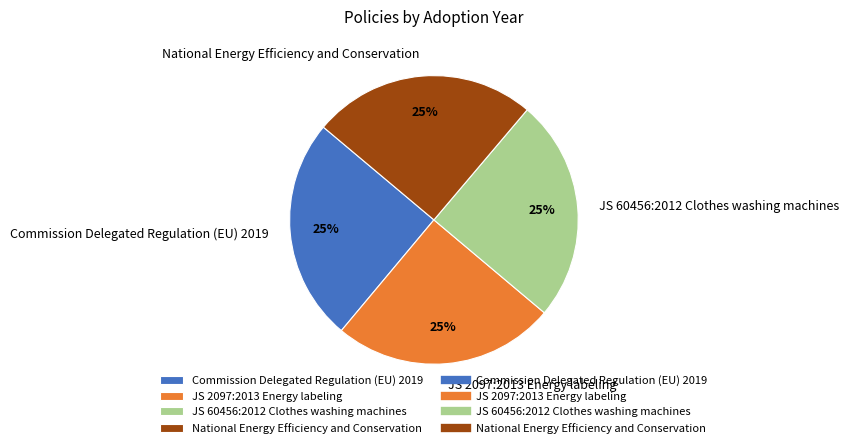

Does JS 2097:2013 Energy labeling represent more than half of the total?

No